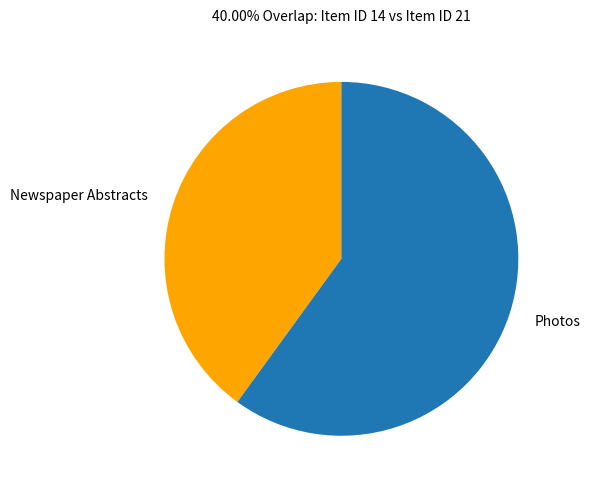

Do Photos and Newspaper Abstracts together represent more than half of the pie?

Yes